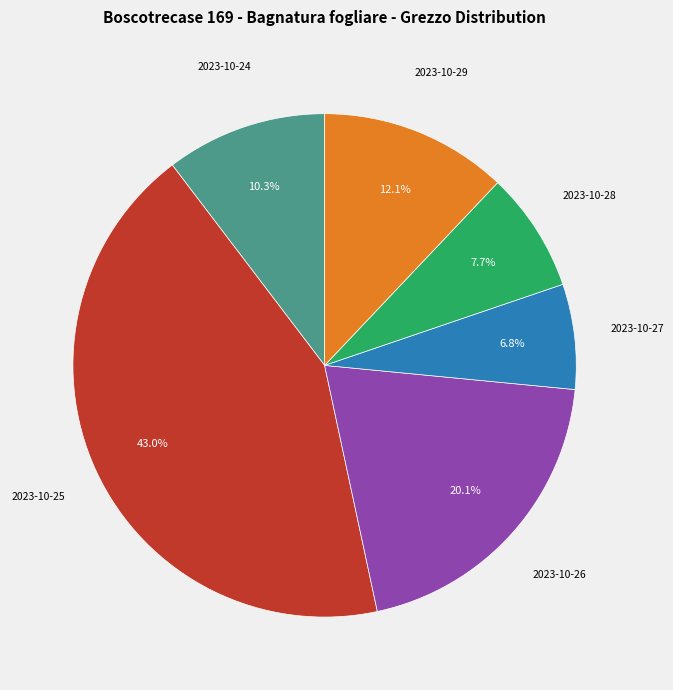

Is there any slice that represents more than half of the pie?

No